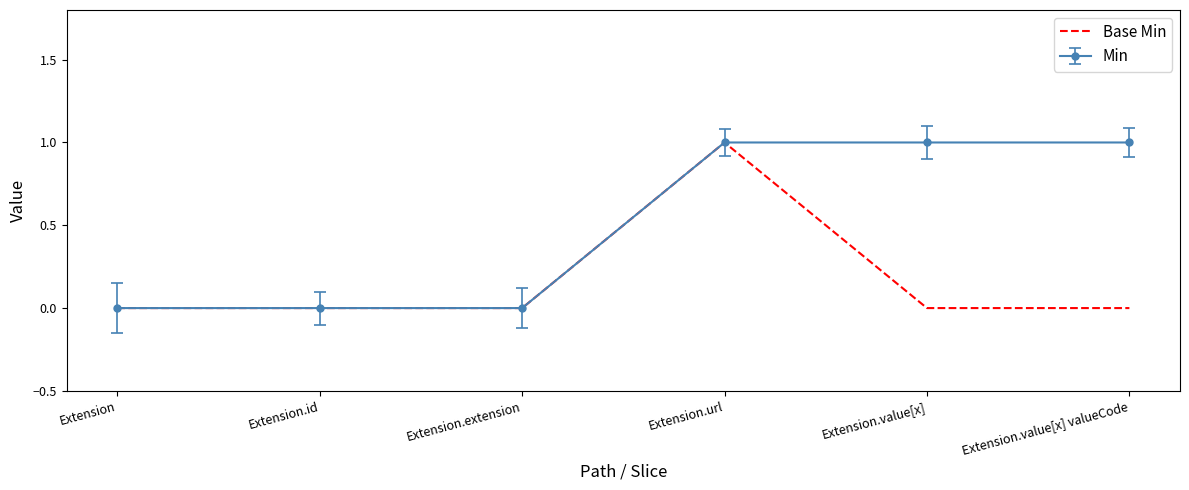

Rank the series by their average value, from lowest to highest.

Base Min, Min